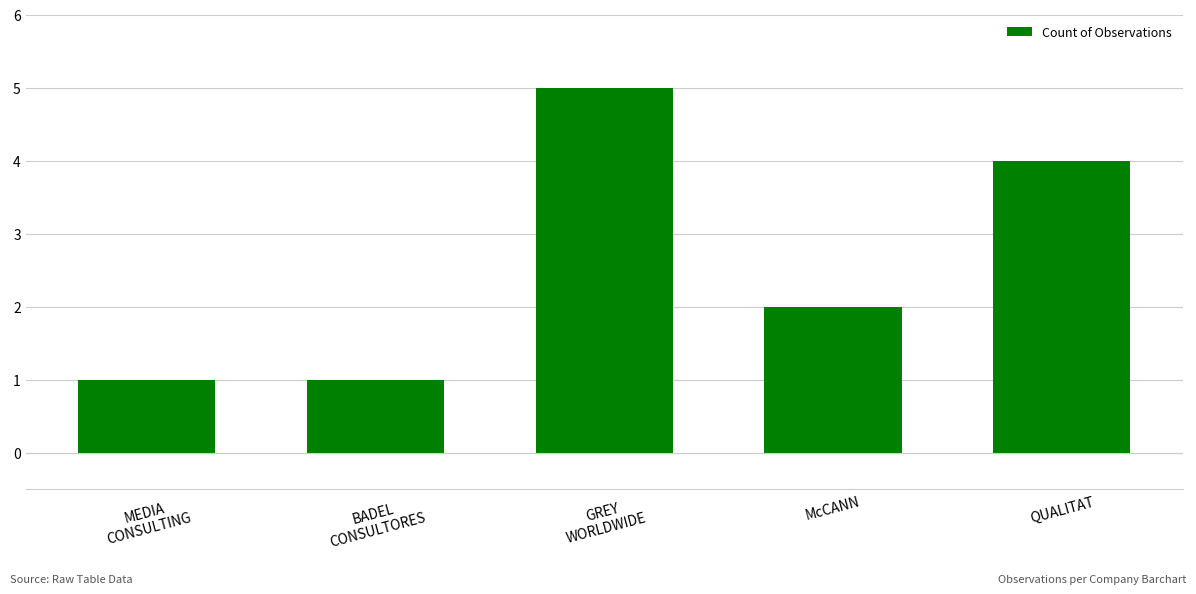

What is the difference between the maximum and minimum values?

4